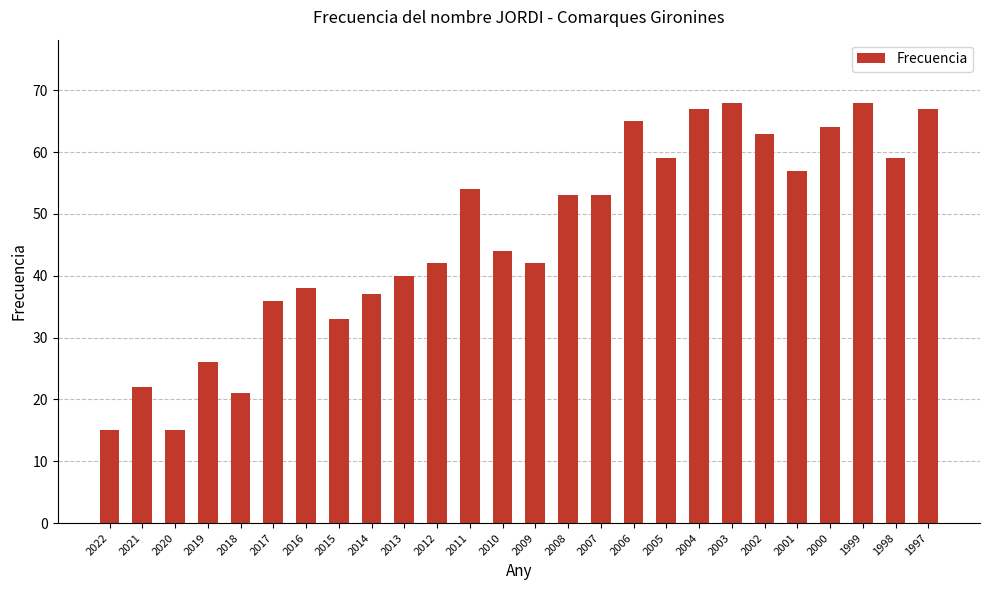

What is the maximum value shown in the chart?

68